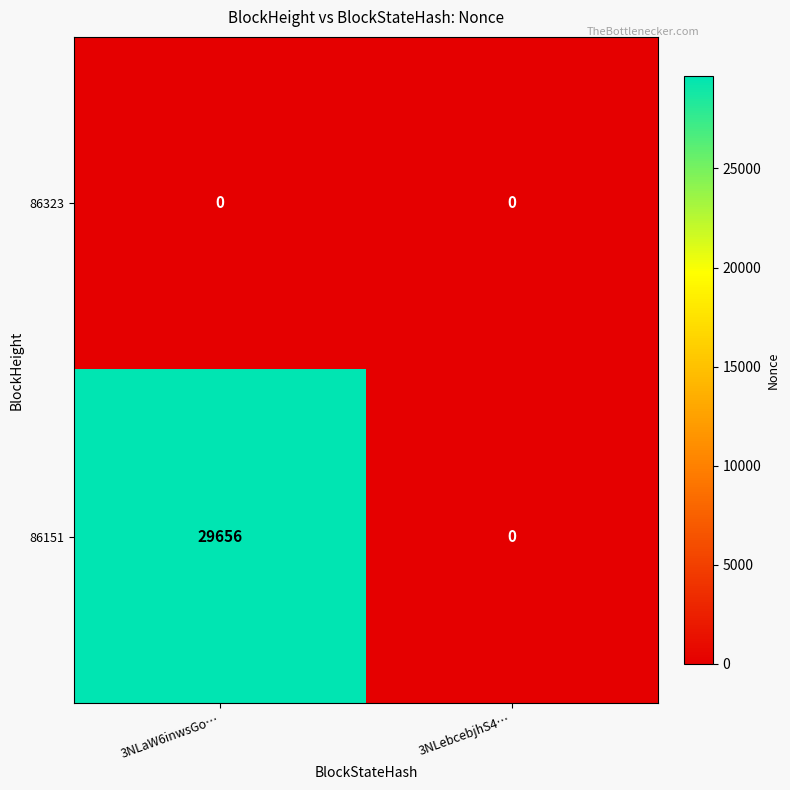

Which series changed the most between 3NLaW6inwsGo… and 3NLebcebjhS4…?

86151